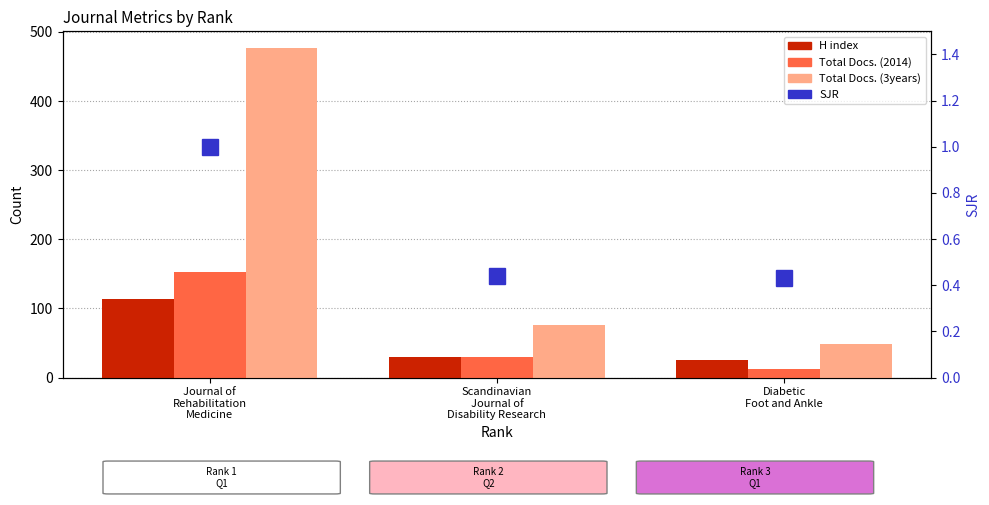

What is the value of the Total Docs. (2014) bar at the 1st from the left?

152.0